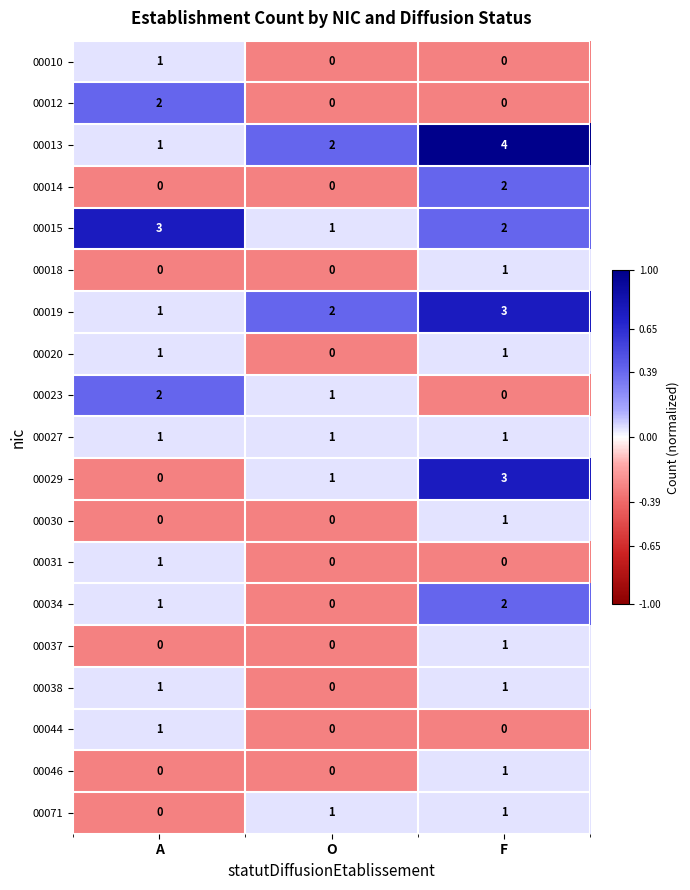

How many 00044 values are between 0 and 1?

3